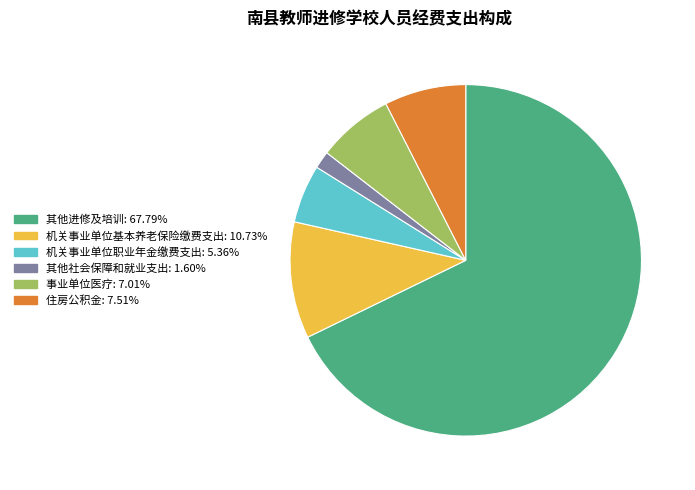

Is it true that 机关事业单位职业年金缴费支出 is 5% of the pie?

True